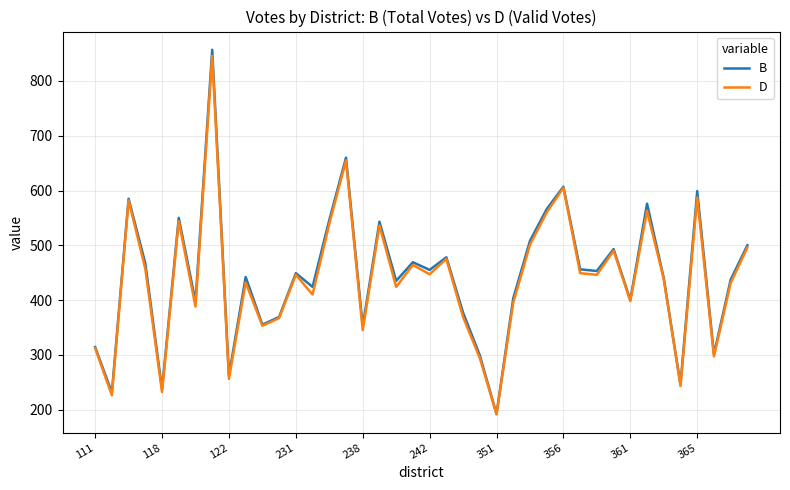

How many lines are shown in the chart?

2